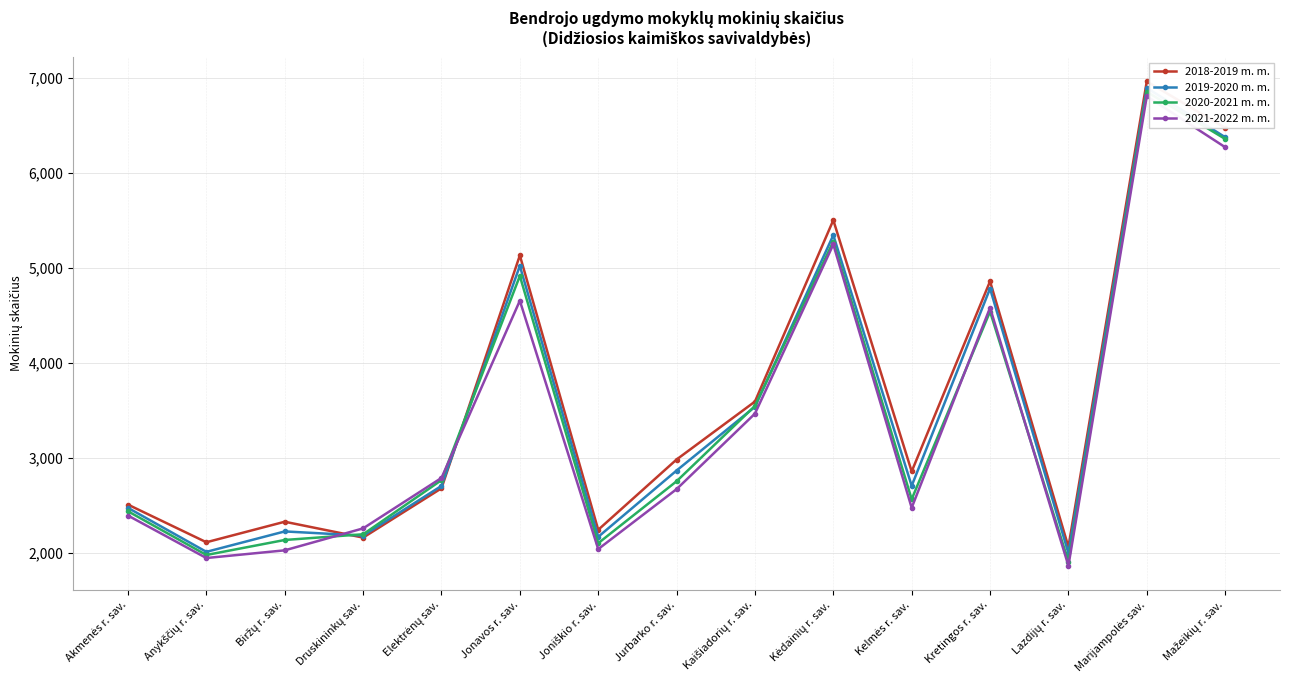

Does the chart display data point markers on the line(s)?

Yes